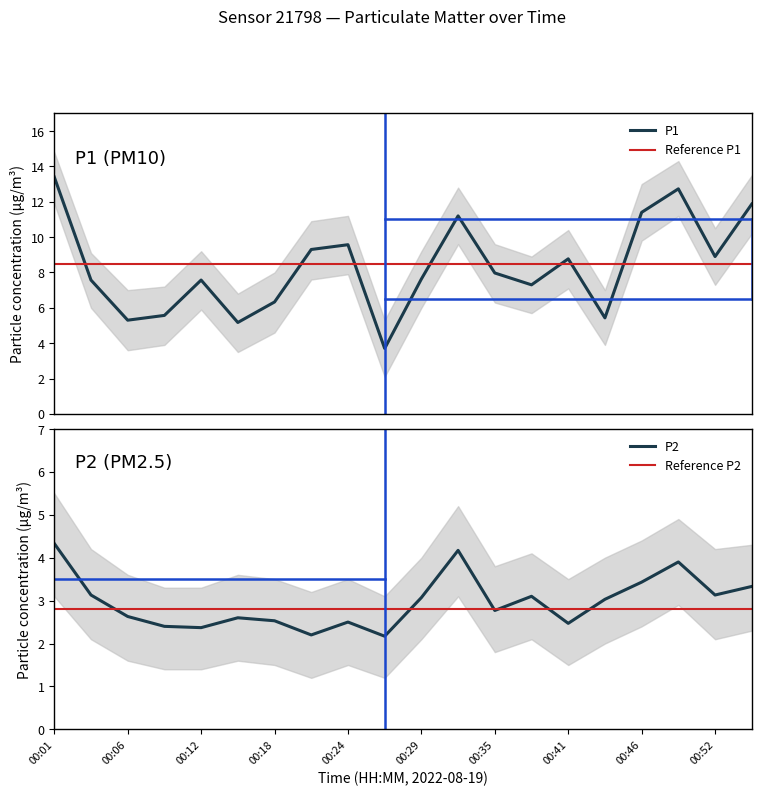

What is the value of the P1 point at the 14th from the left?

7.3